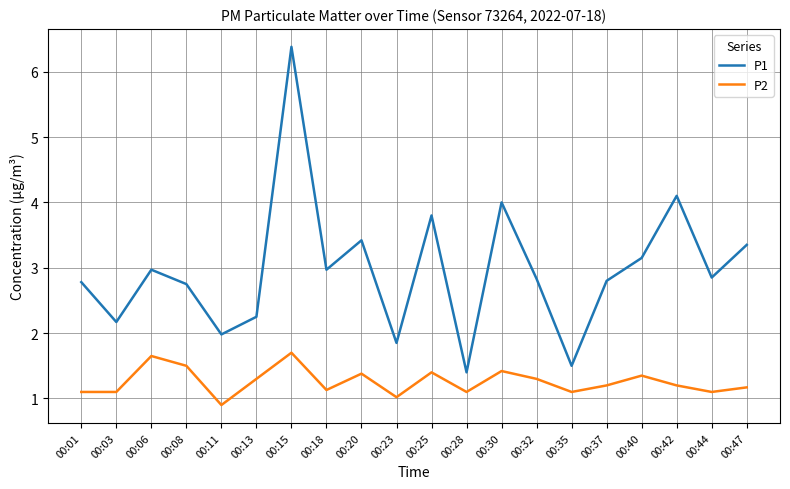

At which category is the sum across all series the highest?

00:15